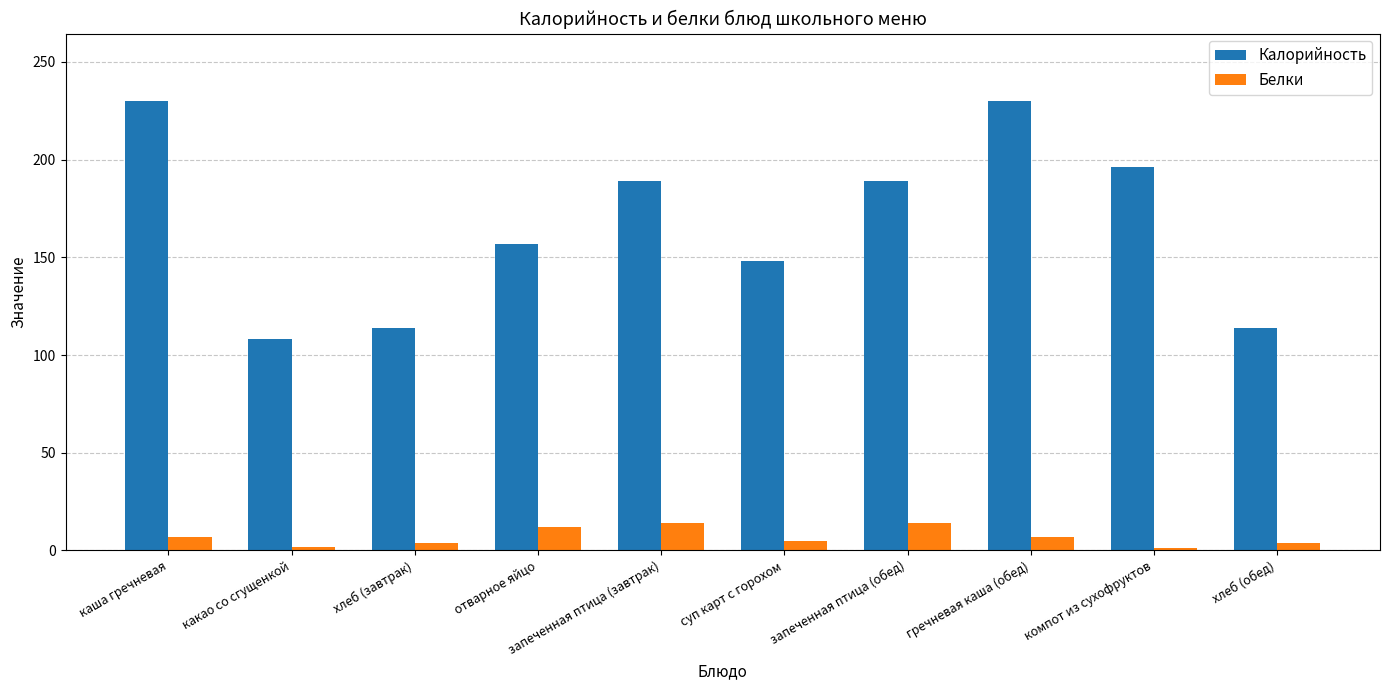

What is the maximum value for Калорийность?

230